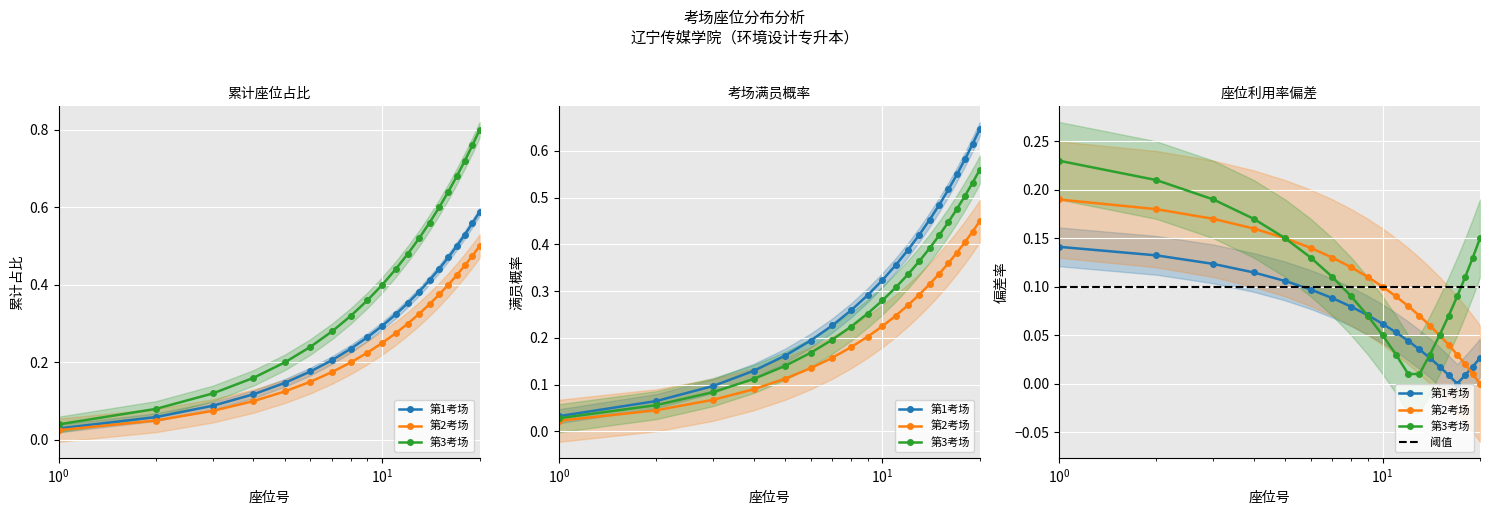

Between 7 and 17, which series saw the biggest shift?

第3考场